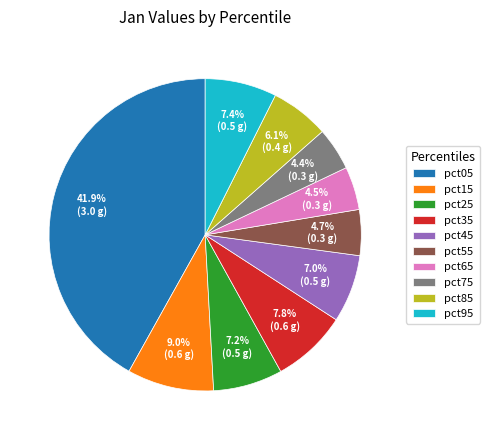

What is the largest slice in the pie chart?

pct05